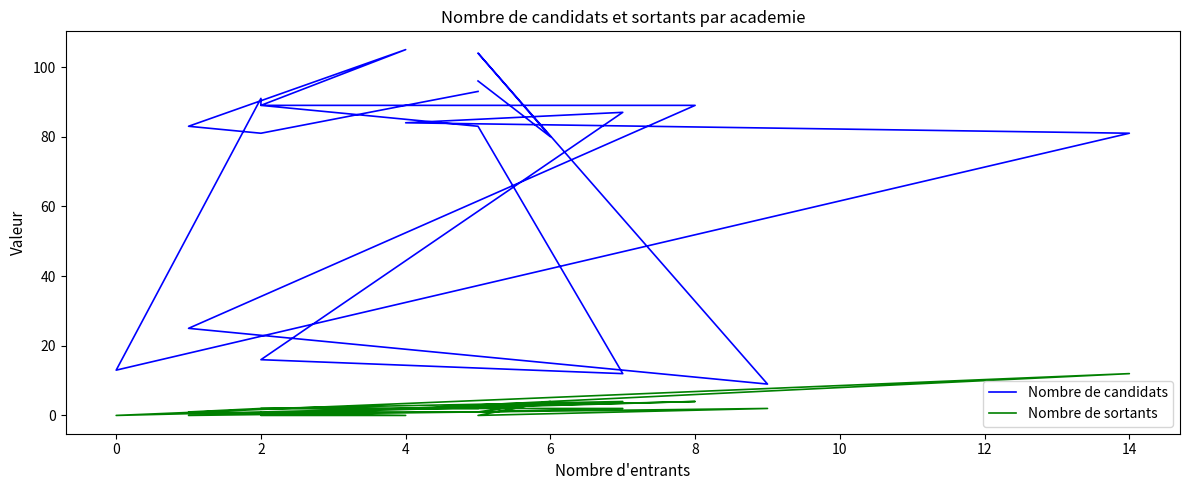

In Nombre de sortants, how many points are lower than both neighbors (excluding endpoints)?

4